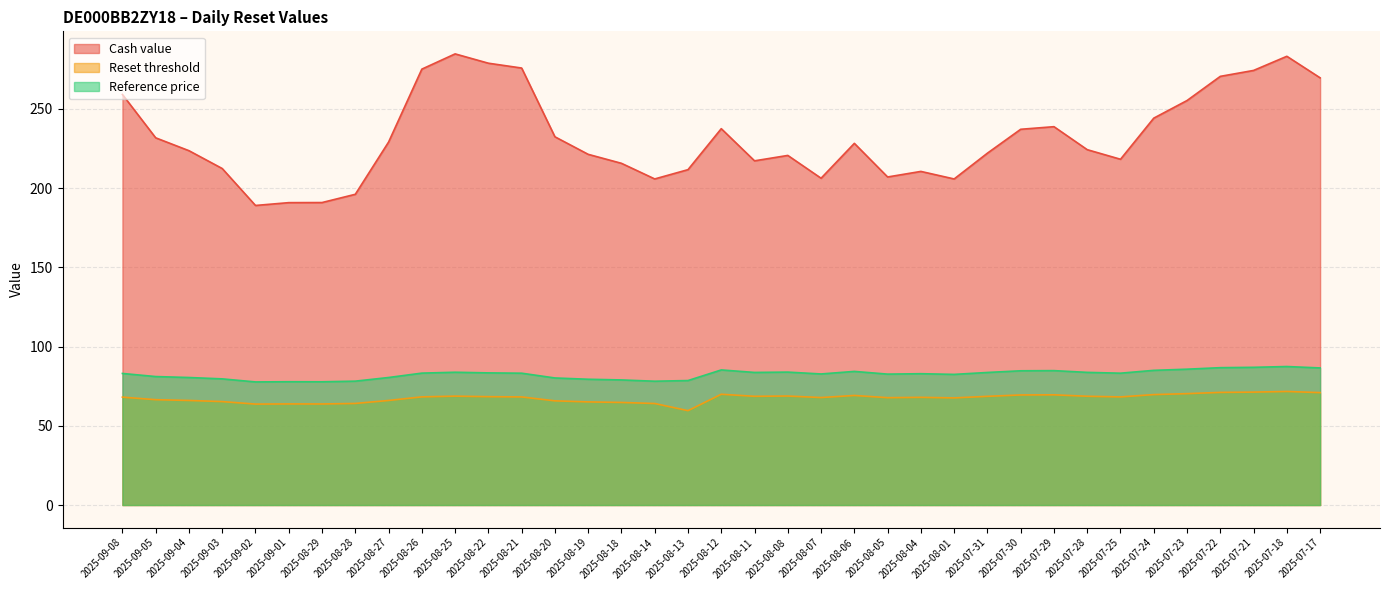

True or false: Cash value and Reset threshold intersect in this chart.

False